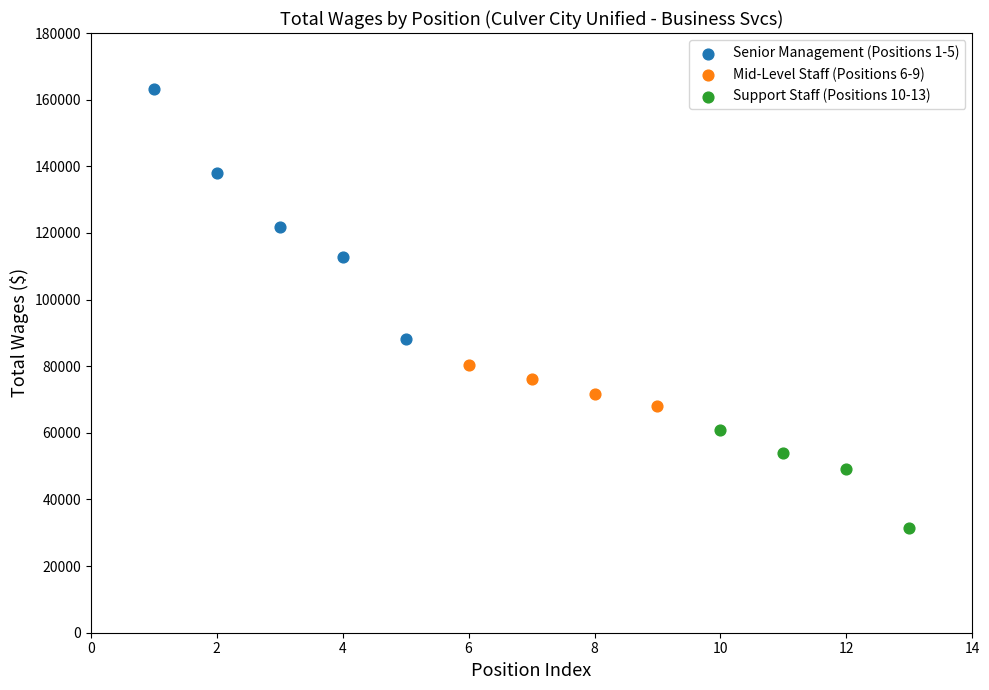

Which series contains the highest Y value?

Senior Management (Positions 1-5)